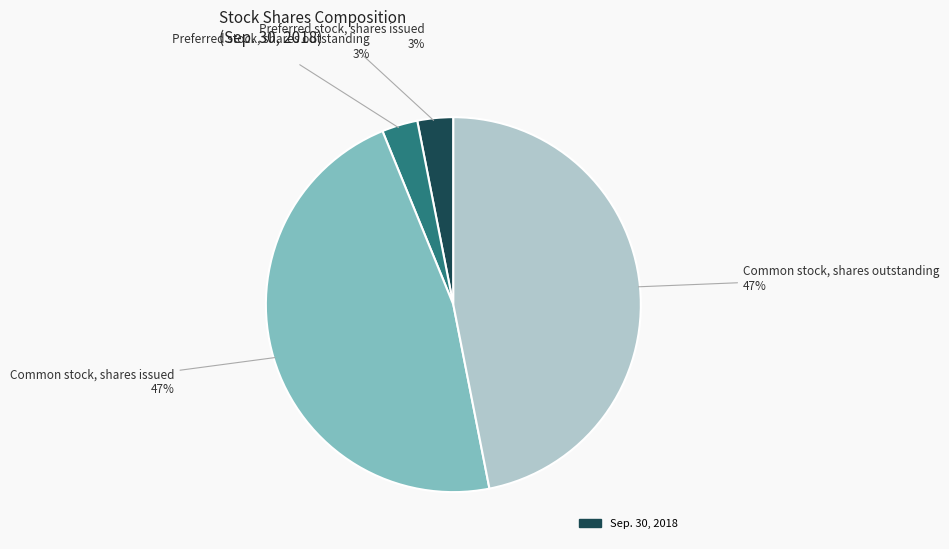

To the nearest percent, what is the average slice percentage?

25%